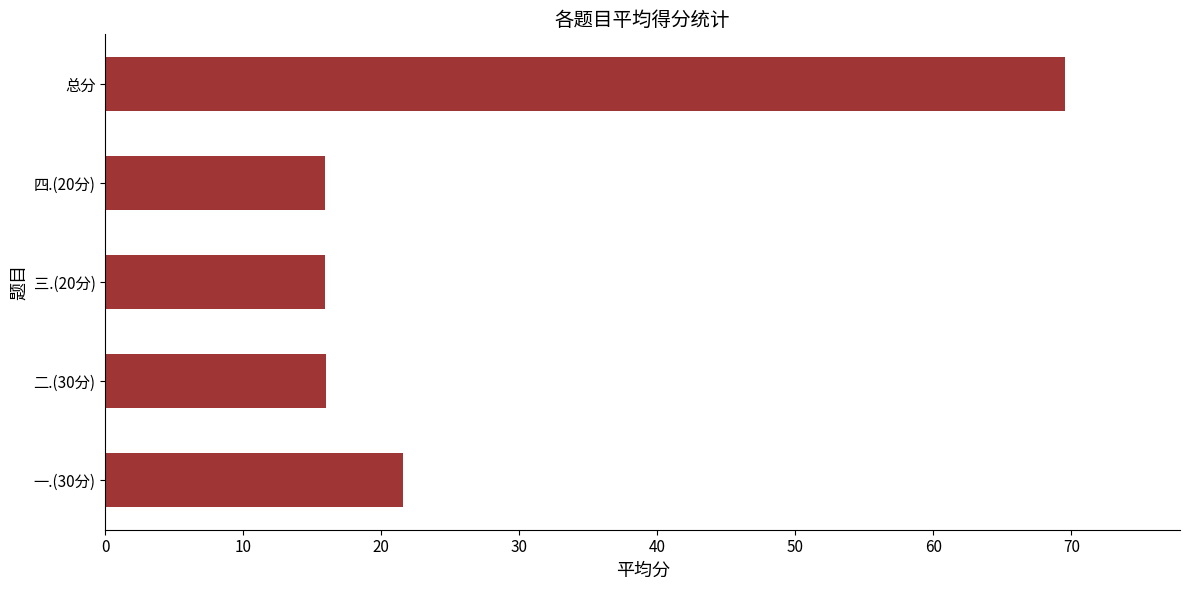

The value at 四.(20分) is 22.9. True or false?

False